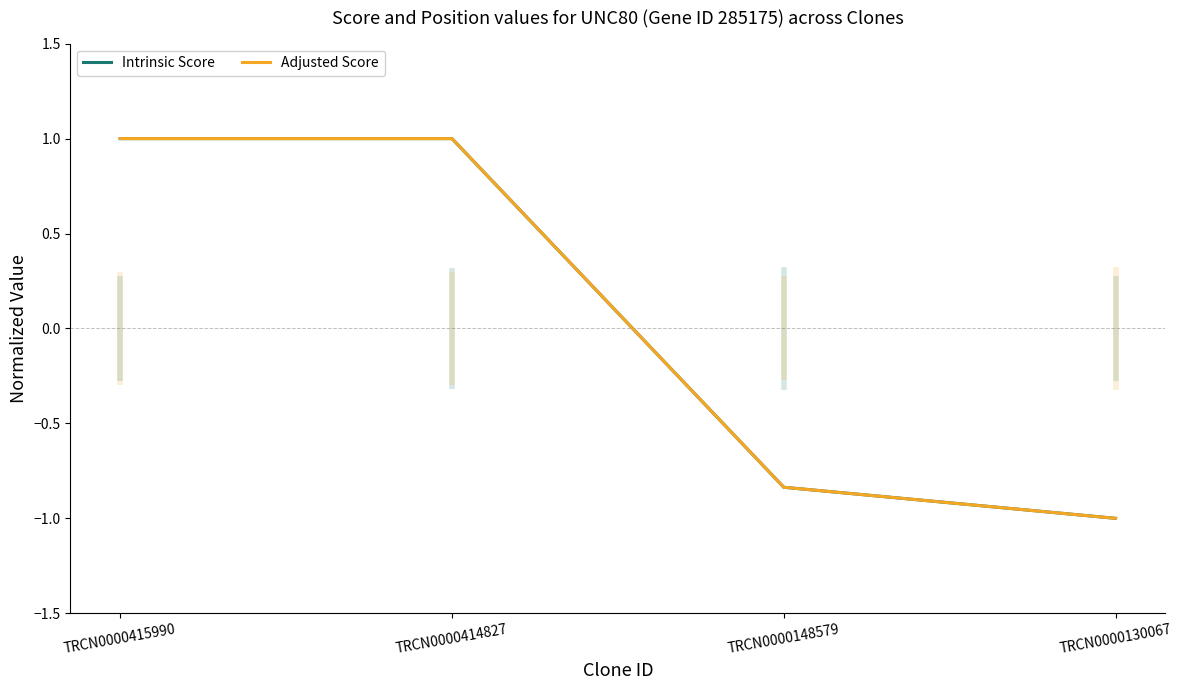

True or false: Intrinsic Score and Adjusted Score intersect in this chart.

False